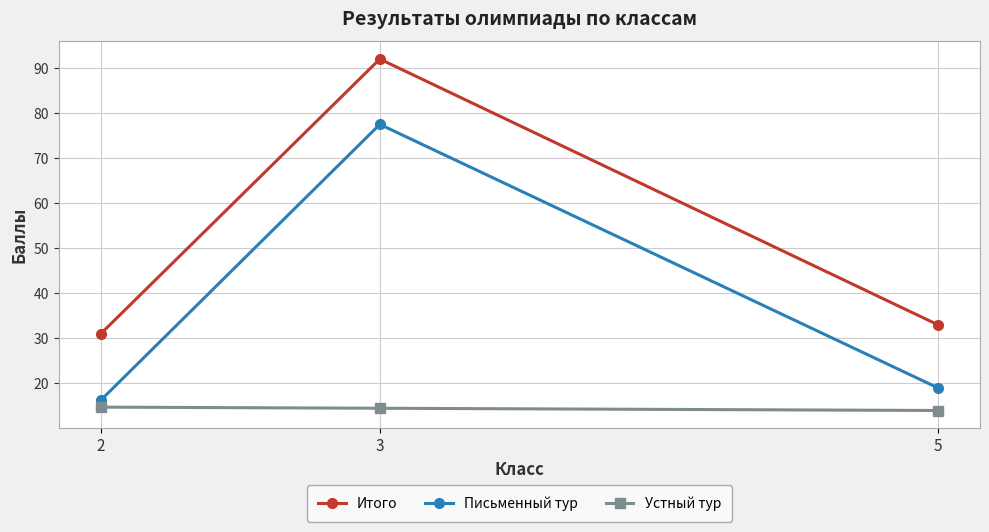

Is it true that Устный тур equals 23.3 at 5?

False